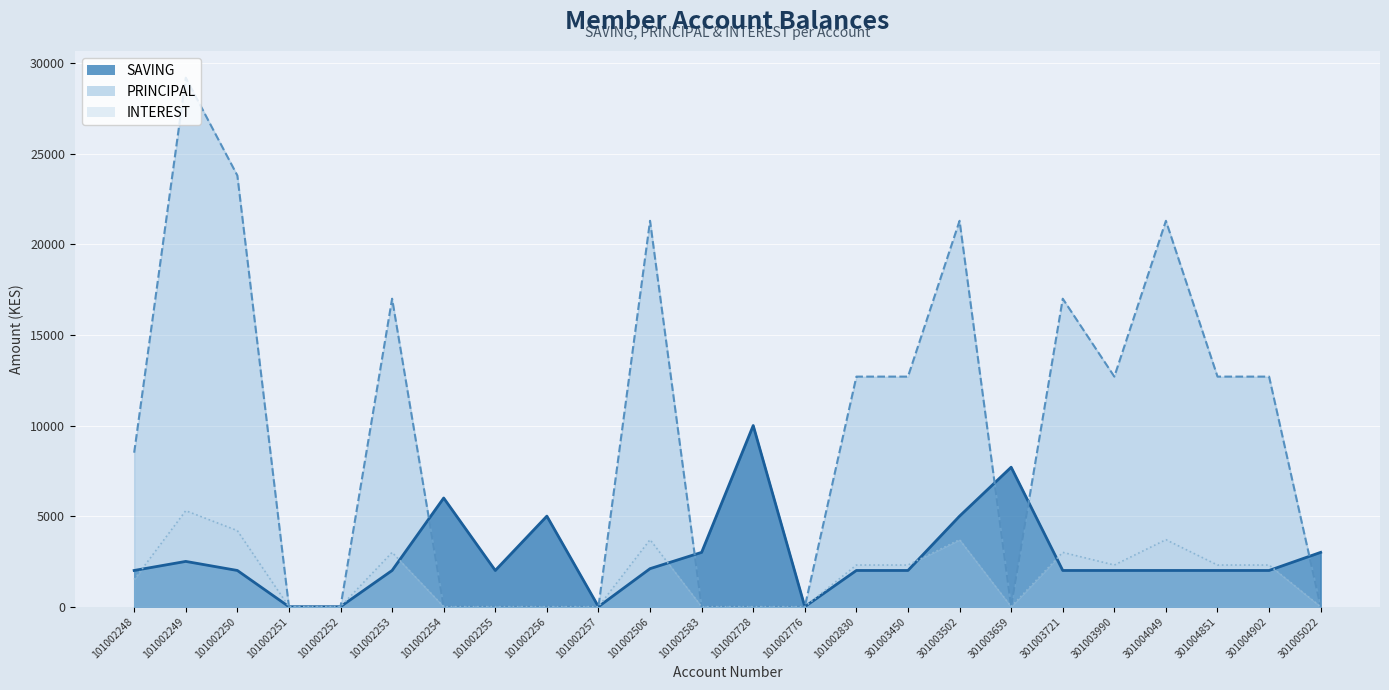

At which category does SAVING reach its first local valley?

101002255